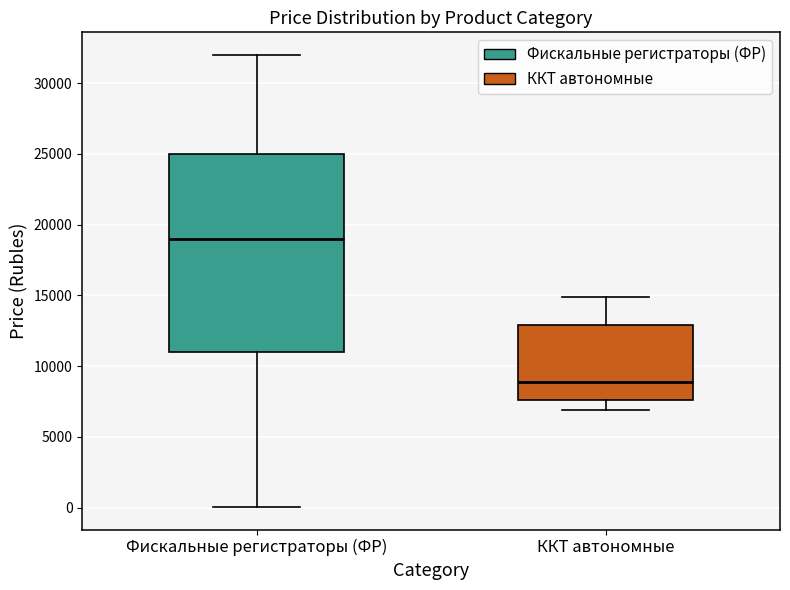

Reading left to right, read every box against the y-axis: the position of its median line, the range the box covers, and the ends of its whiskers. The values are not printed on the chart, so give them approximately, as read against the axis.

Фискальные регистраторы (ФР): median 19000, box 11000 to 25000, whiskers 0 to 32000
ККТ автономные: median 9000, box 7500 to 13000, whiskers 7000 to 15000